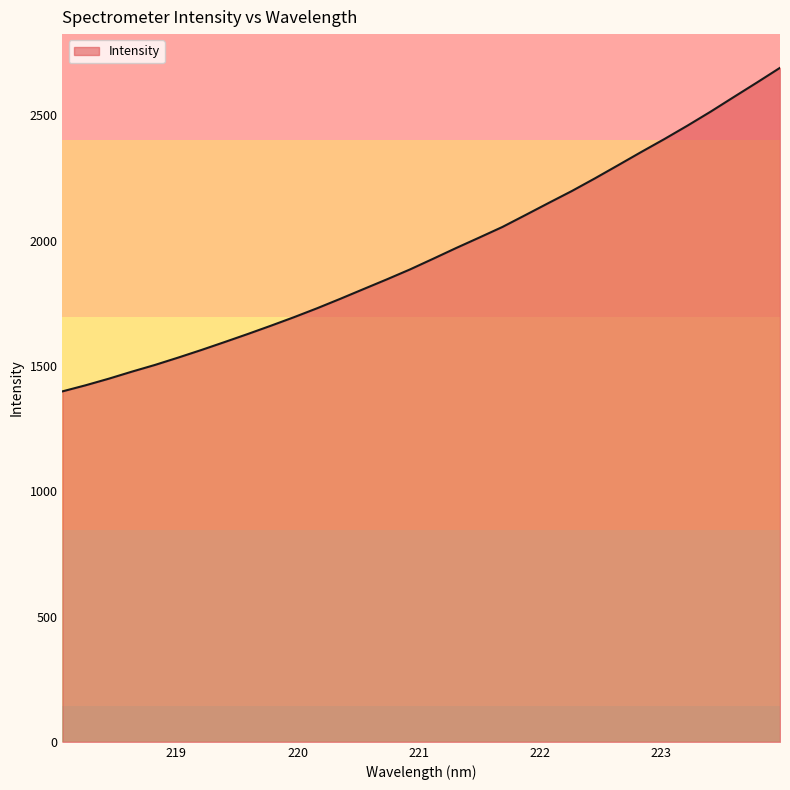

How many distinct data groups are displayed?

1